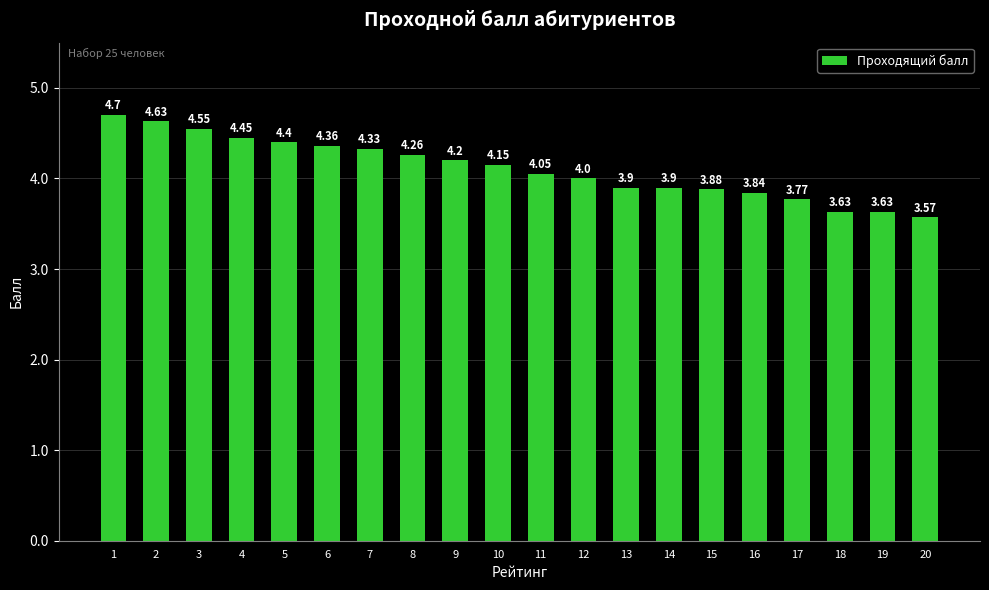

Approximately how many times larger is the value at 13 compared to 1?

0.8